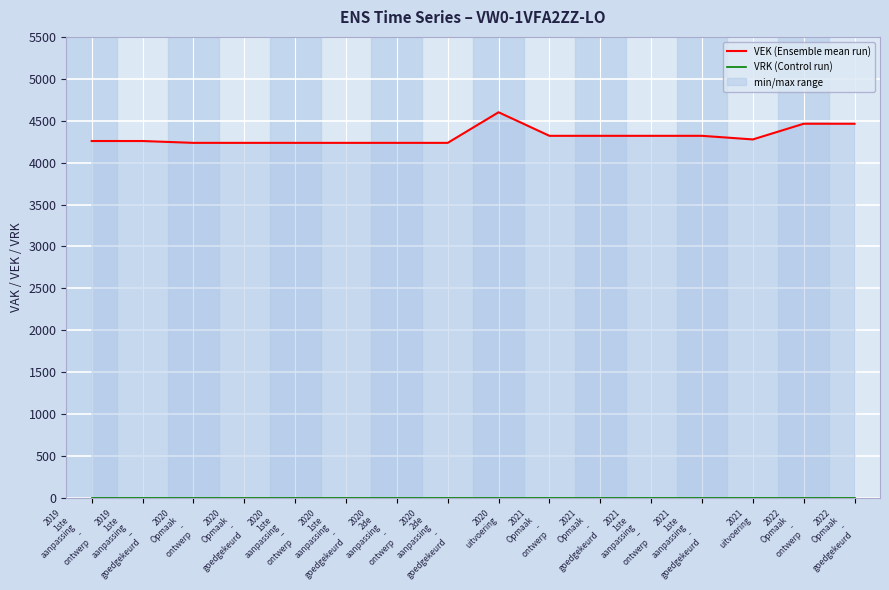

Rank the series by their average value, from highest to lowest.

VEK (Ensemble mean run), VRK (Control run)